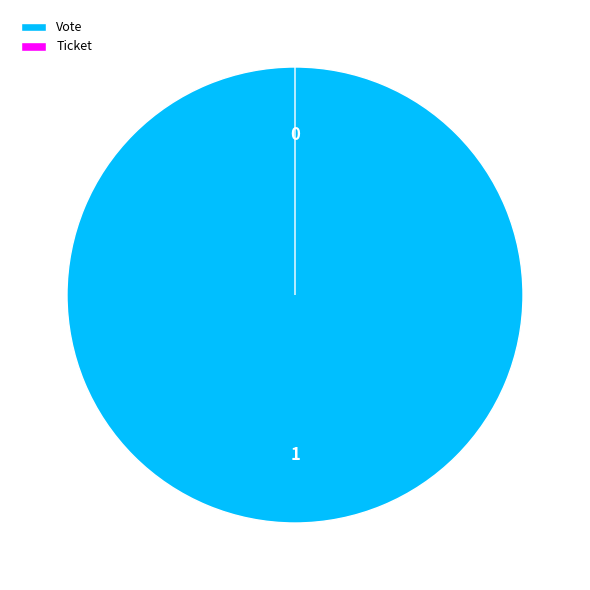

Does Ticket account for over 50% of the chart?

No